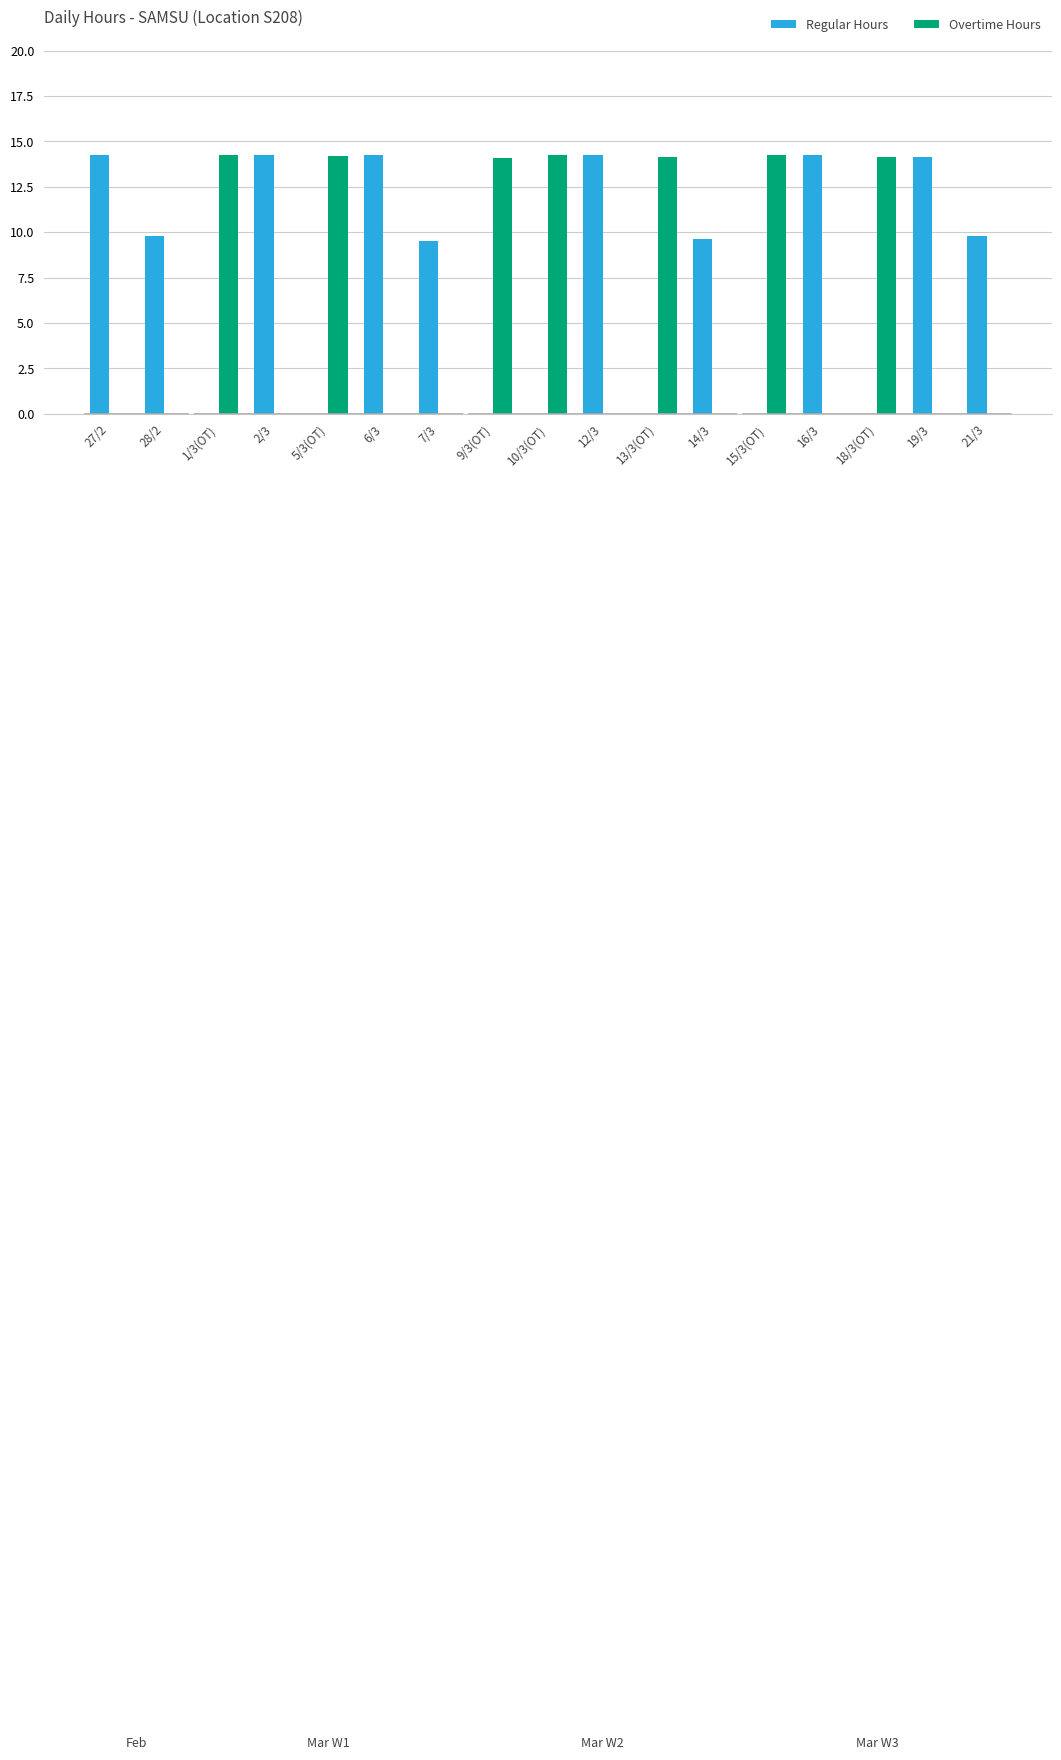

True or false: Overtime Hours has a value of 22.8 at 10/3(OT).

False